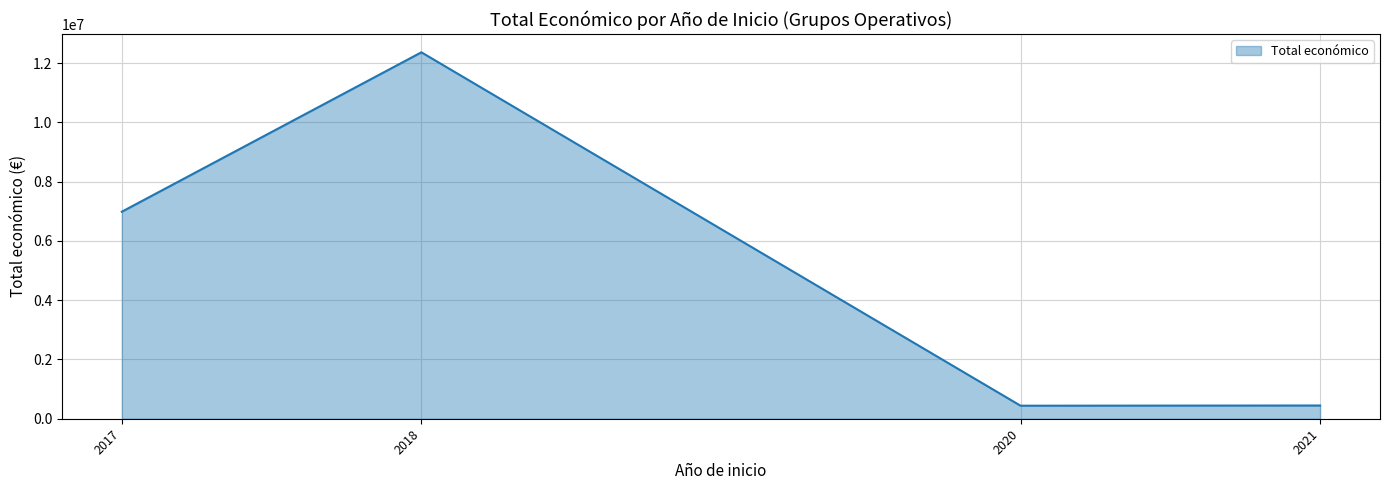

How many values are below 6985221?

2